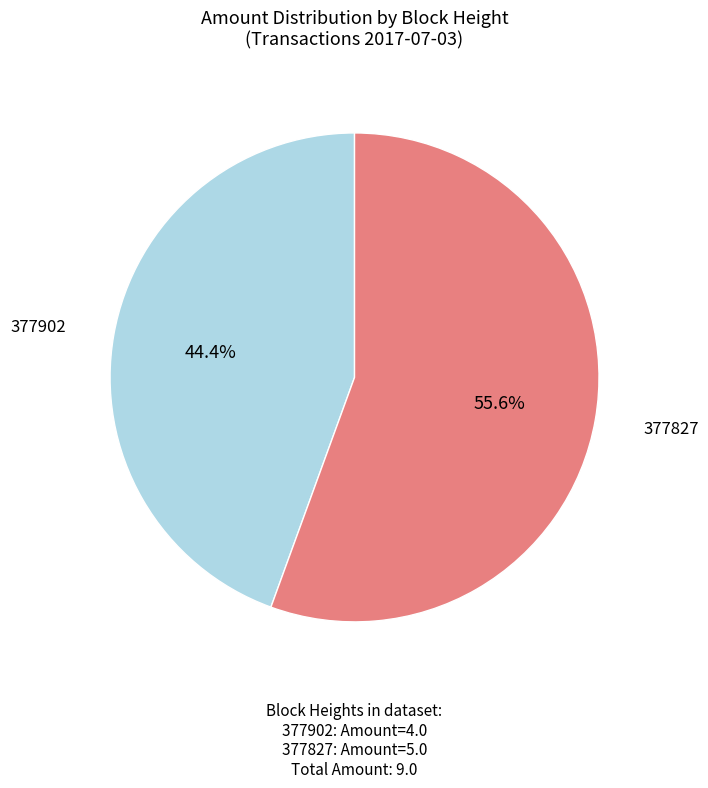

Which slice represents more than half of the pie?

377827